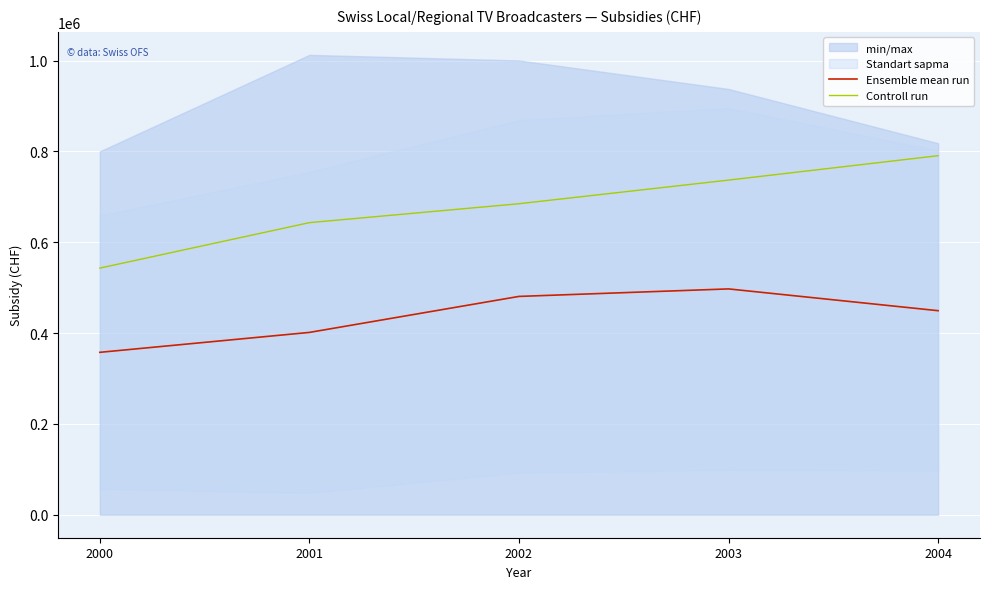

What is the value of the Ensemble mean run point at the 3rd from the left?

480647.9